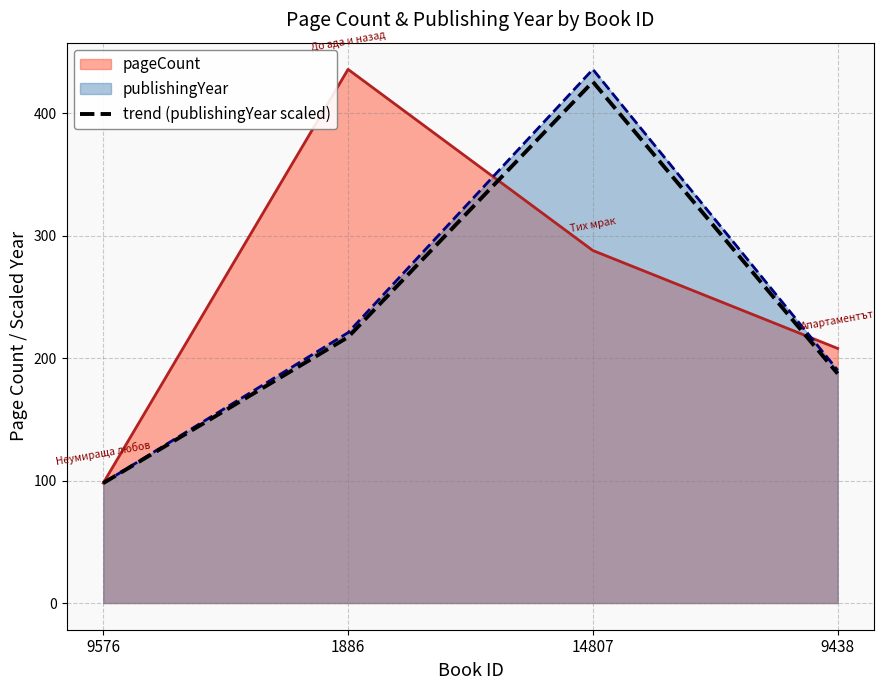

Is the value of publishingYear at 9438 greater than the value of pageCount at 9576?

Yes